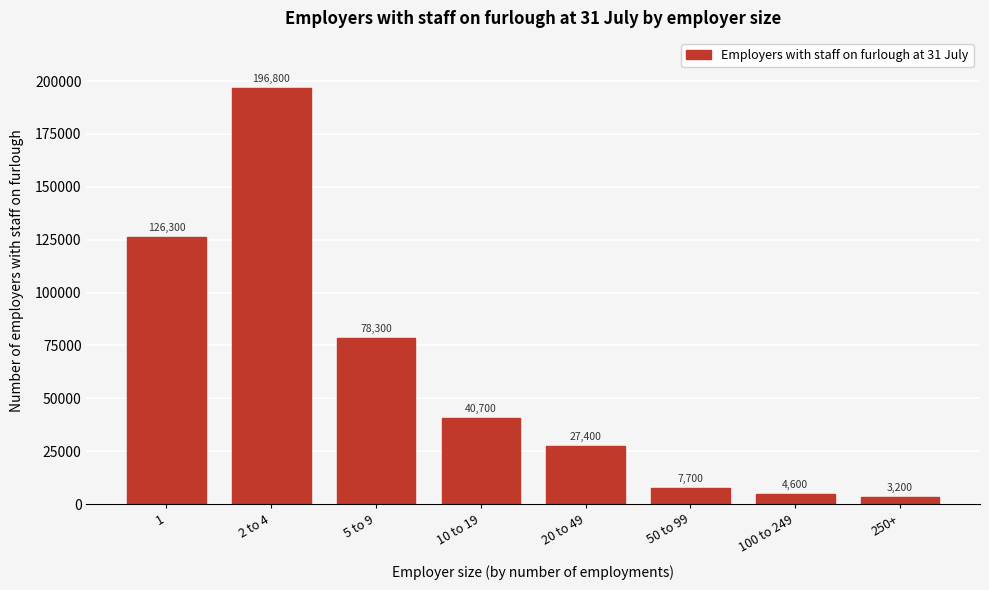

Reading left to right, transcribe all the data shown in this chart.

1=126300	2 to 4=196800	5 to 9=78300	10 to 19=40700	20 to 49=27400	50 to 99=7700	100 to 249=4600	250+=3200